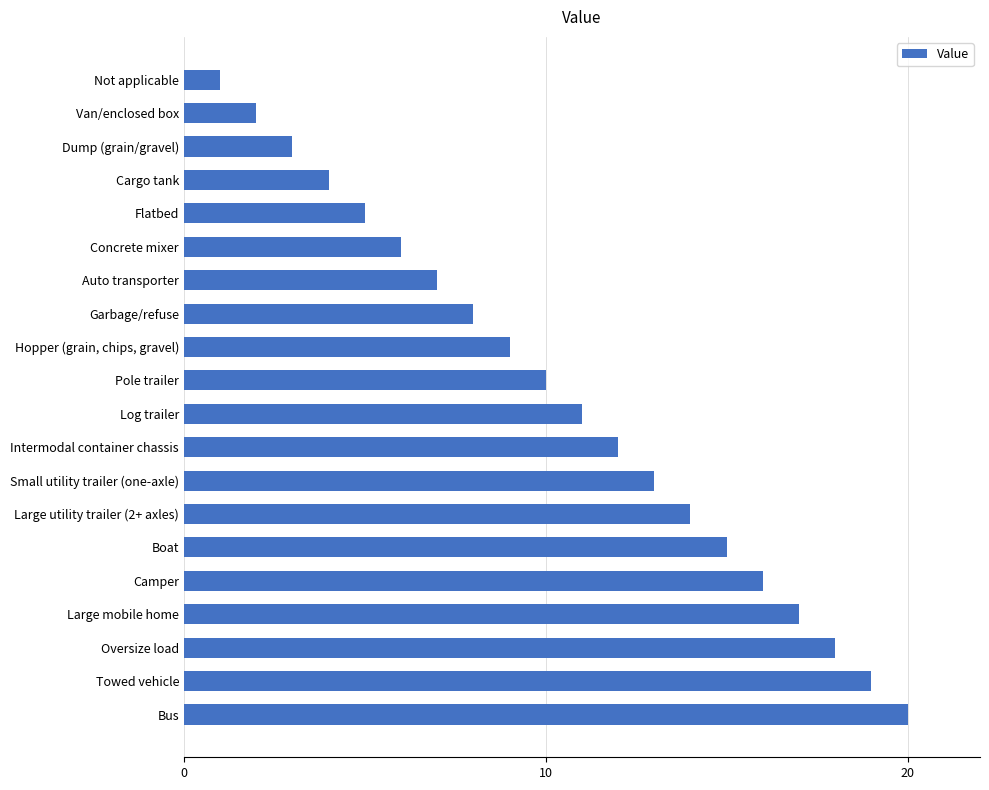

Between Log trailer and Flatbed, which is larger?

Log trailer